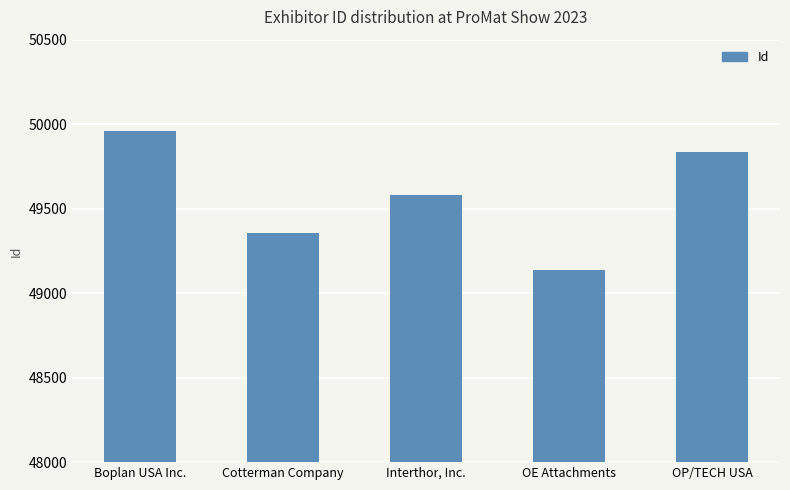

Reading left to right, extract all data points from this chart.

Boplan USA Inc.=49961	Cotterman Company=49355	Interthor, Inc.=49579	OE Attachments=49135	OP/TECH USA=49838